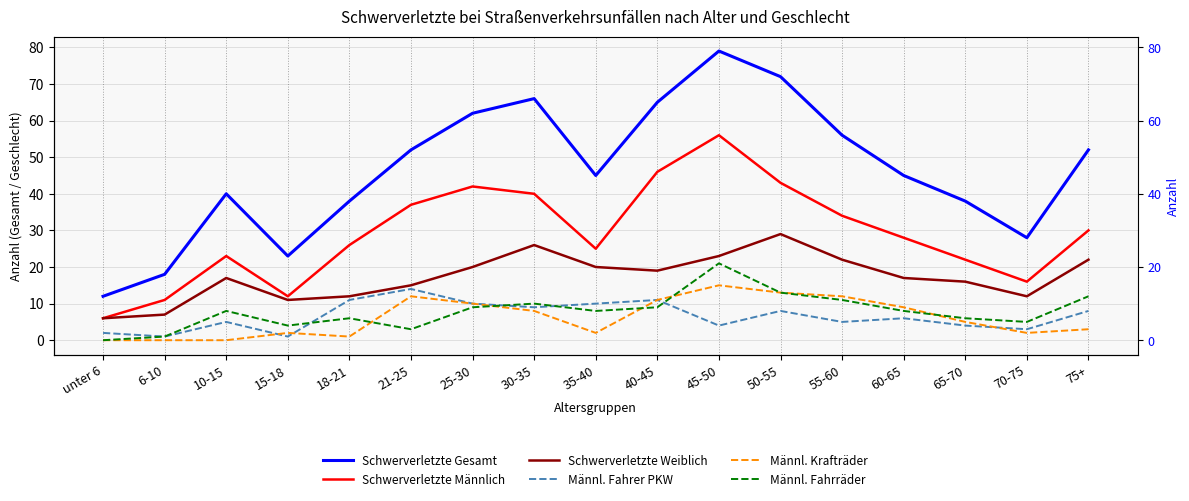

What is the label of the 12th point from the left?

50-55